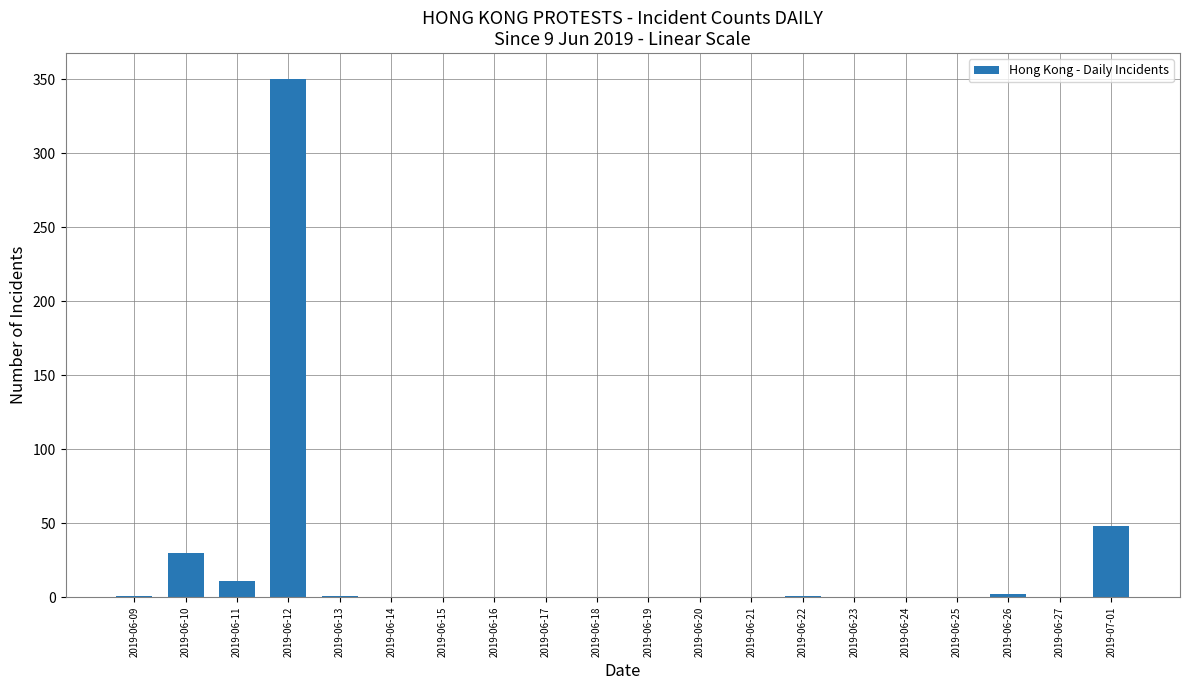

The value at 2019-06-23 is -209. True or false?

False